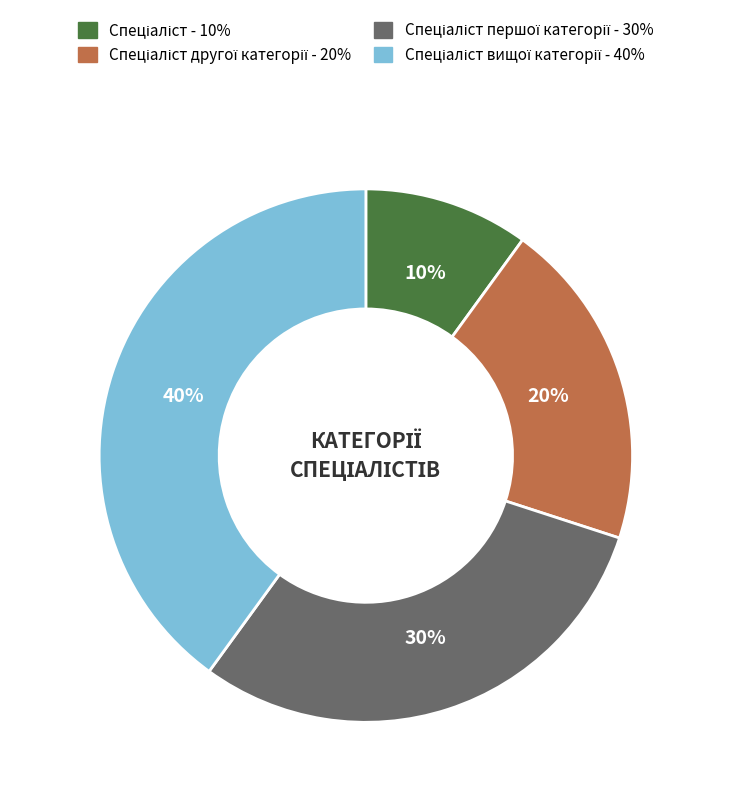

How many segments does this pie chart have?

4